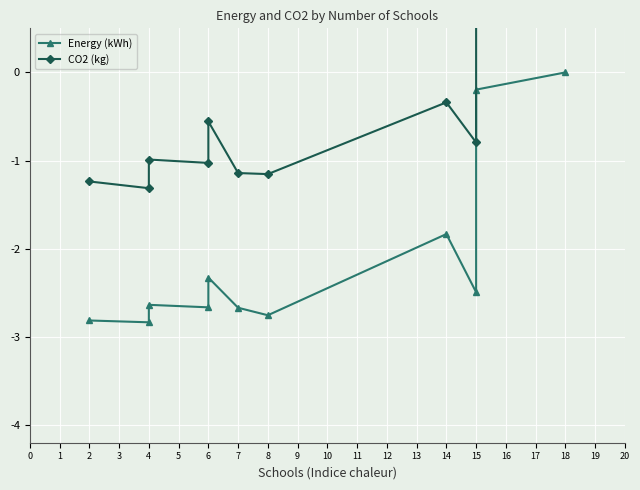

What is the value of the Energy (kWh) point at the 7th from the left?

-2.8